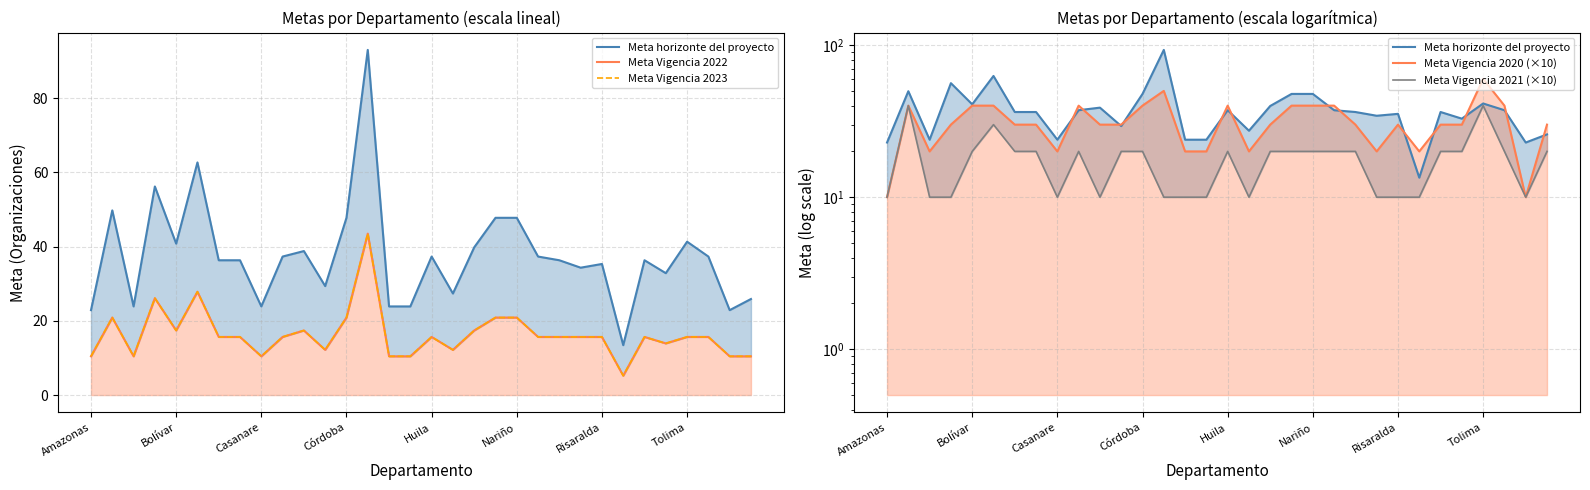

Is it true that Meta Vigencia 2022 equals 10.4 at 14?

True